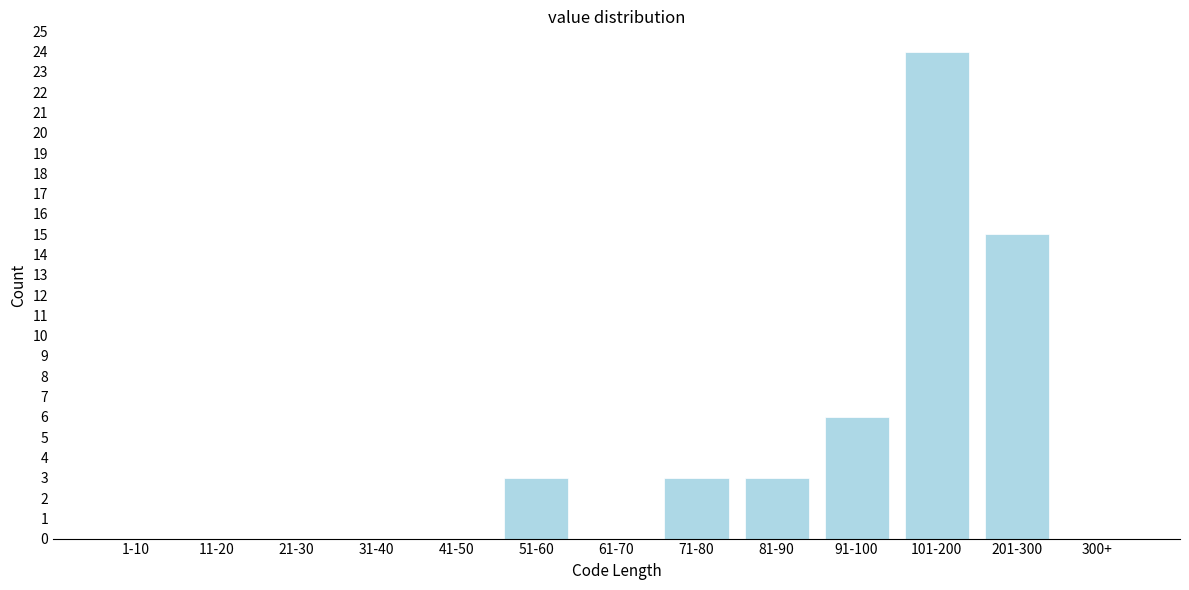

Reading right to left, transcribe all the data shown in this chart.

300+=0	201-300=15	101-200=24	91-100=6	81-90=3	71-80=3	61-70=0	51-60=3	41-50=0	31-40=0	21-30=0	11-20=0	1-10=0